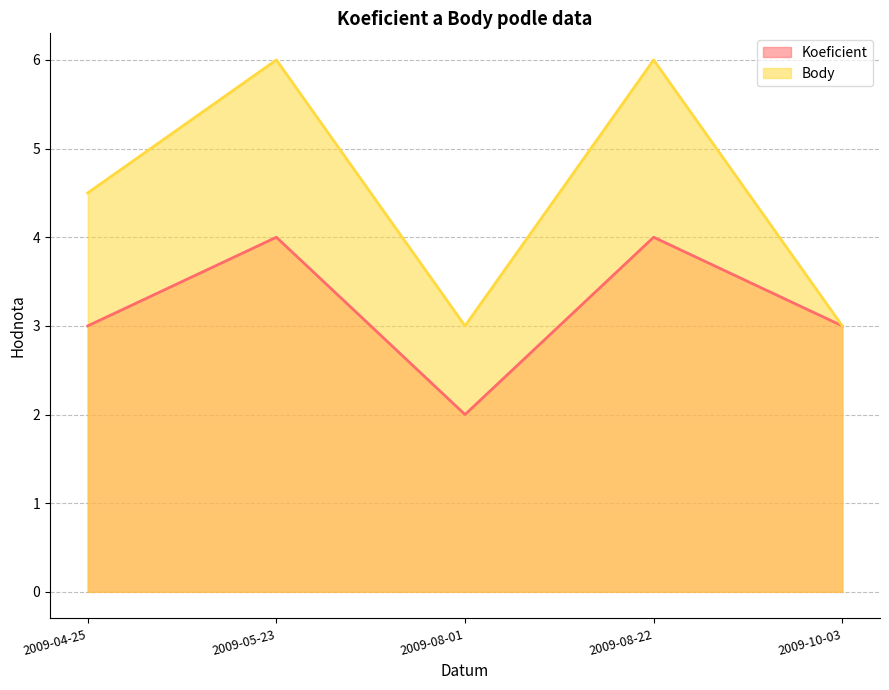

True or false: Koeficient has a value of 4.3 at 2009-04-25.

False